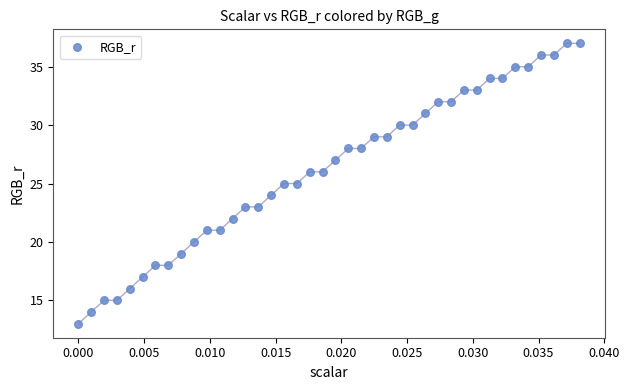

What is the range of Y values (max minus min)?

24